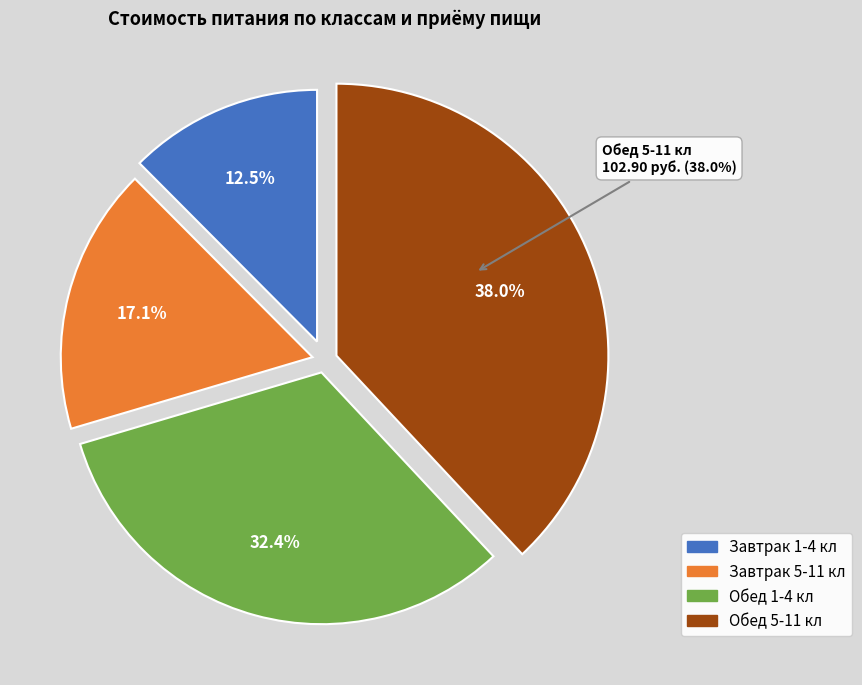

To the nearest percent, what is the difference between the Обед 1-4 кл and Завтрак 1-4 кл slice percentages?

20%